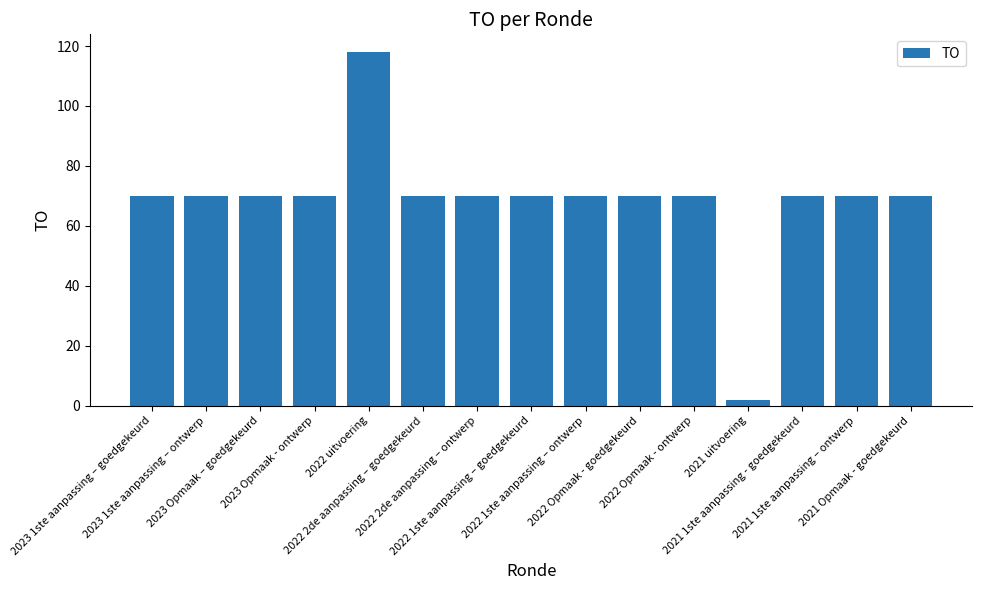

What is the label of the 5th bar from the left?

2022 uitvoering